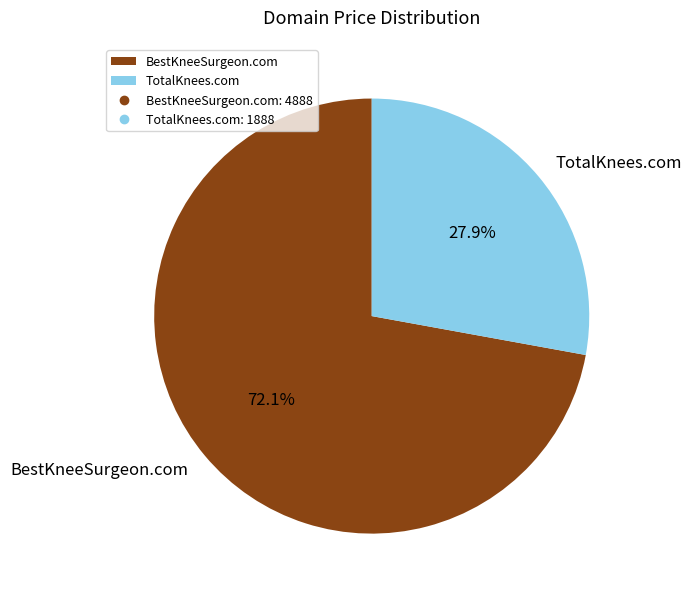

Count the number of slices in the pie.

2